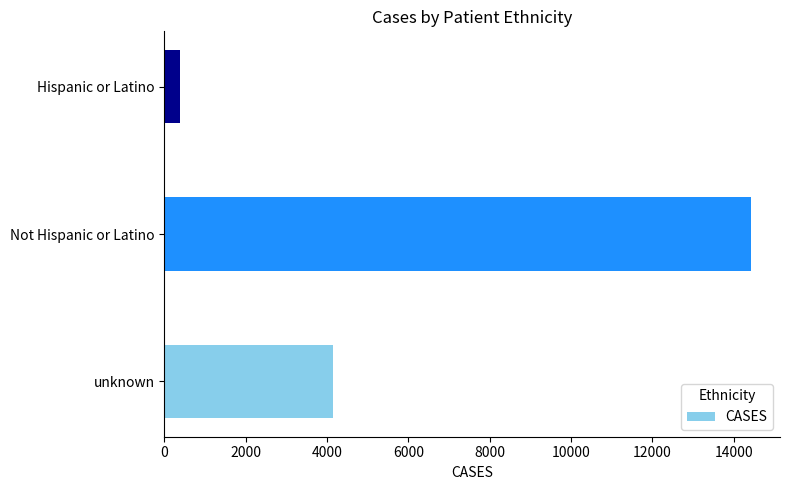

List the labels in order of value, smallest first.

Hispanic or Latino, unknown, Not Hispanic or Latino